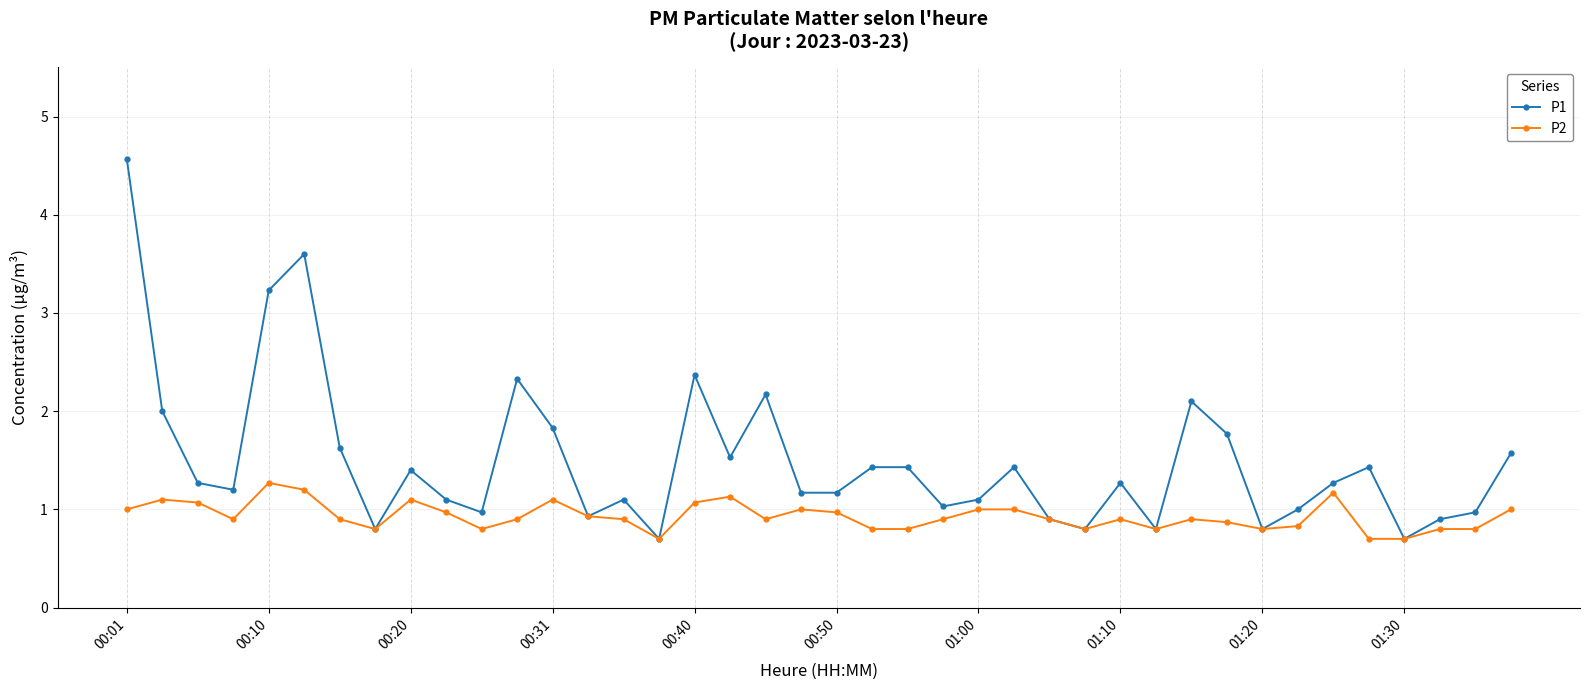

At how many categories does at least one series exceed 3?

3